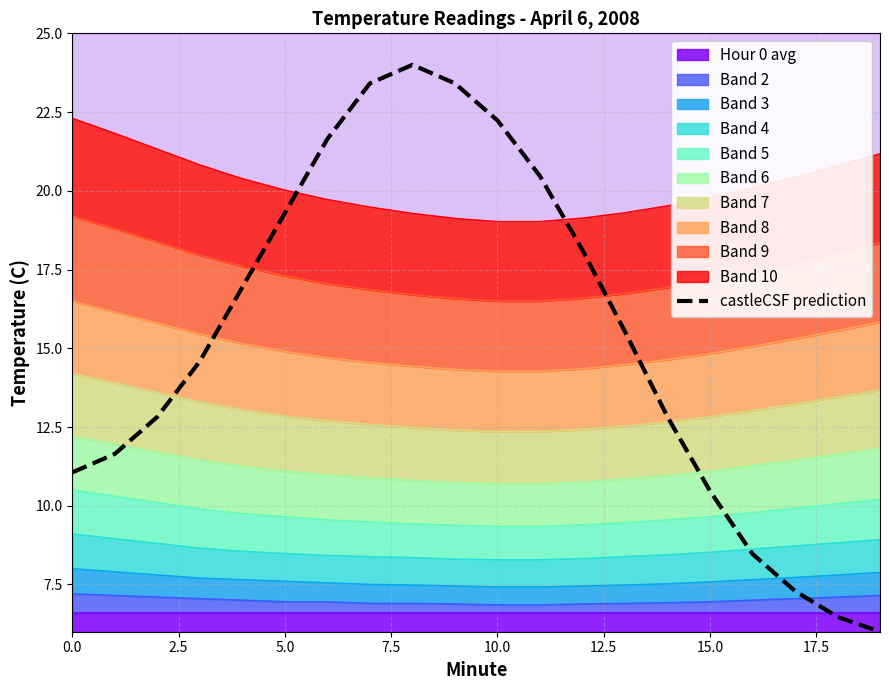

Between 10.0 and 2.5, which is larger?

10.0